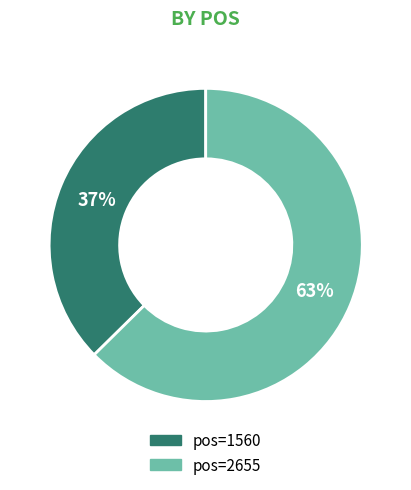

To the nearest percent, what is the average slice percentage?

50%